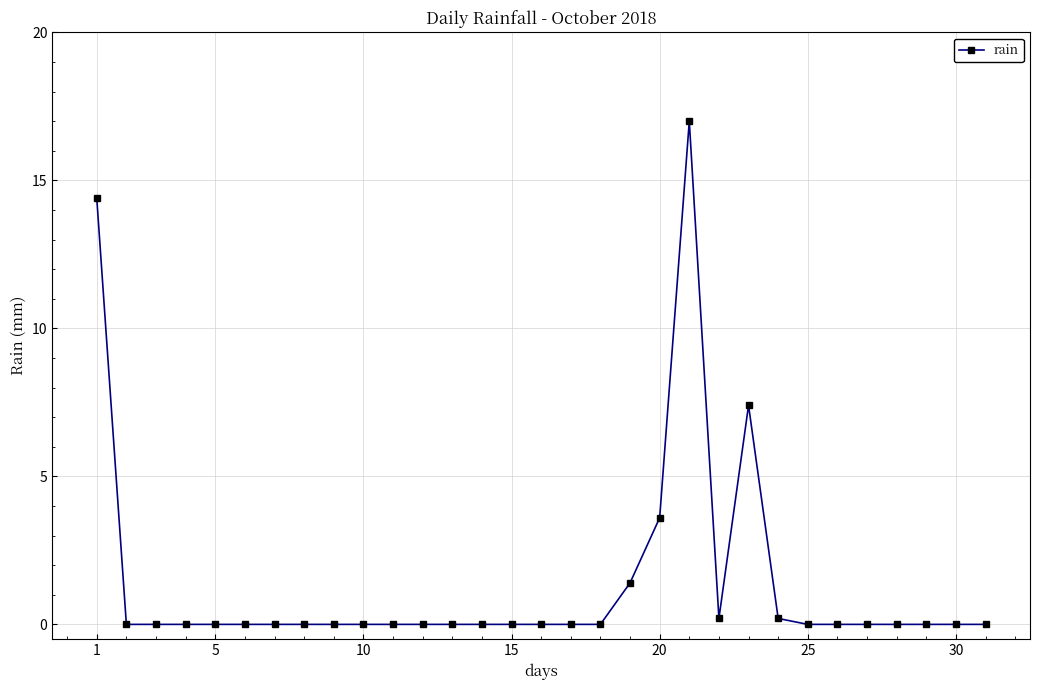

What is the sum of all values?

44.2